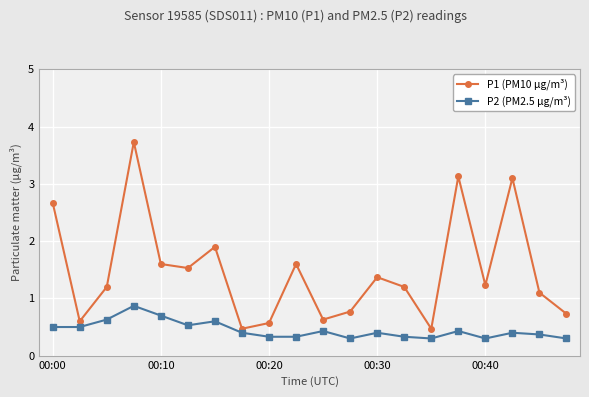

What is the value of the P1 (PM10 μg/m³) point at the 13th from the left?

1.4